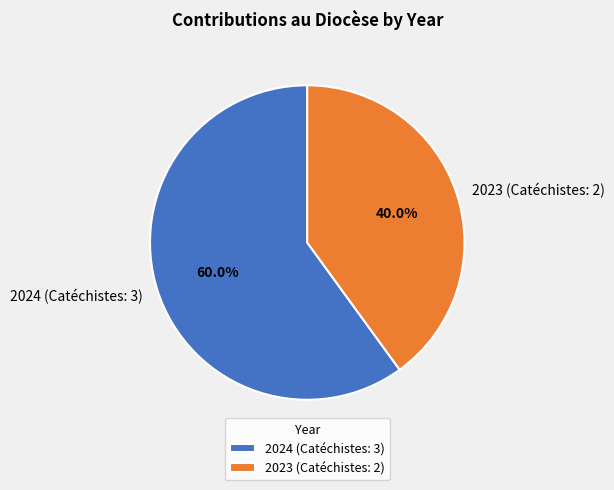

What portion of the pie excludes 2023 (Catéchistes: 2)?

60.0%